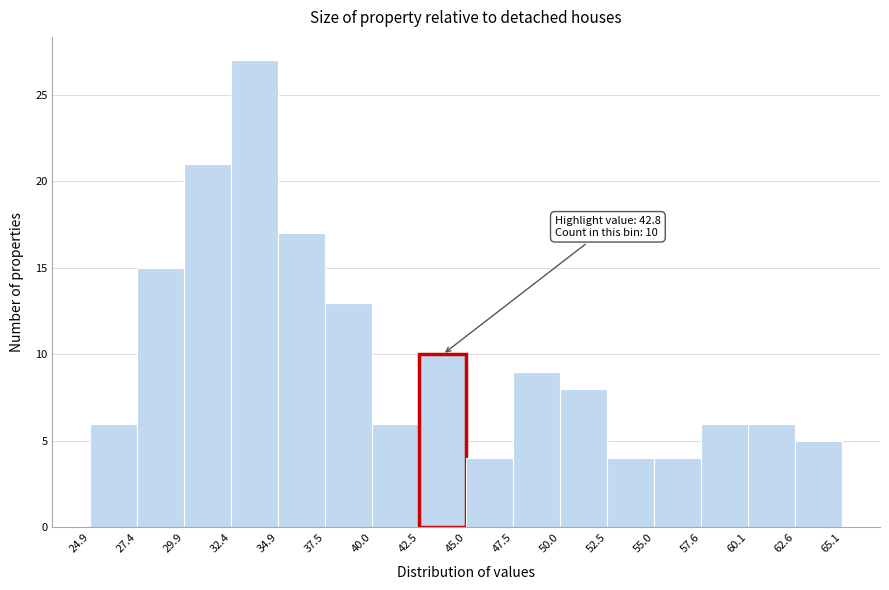

Over which range of the x-axis is the bar tallest?

32.4 to 34.9